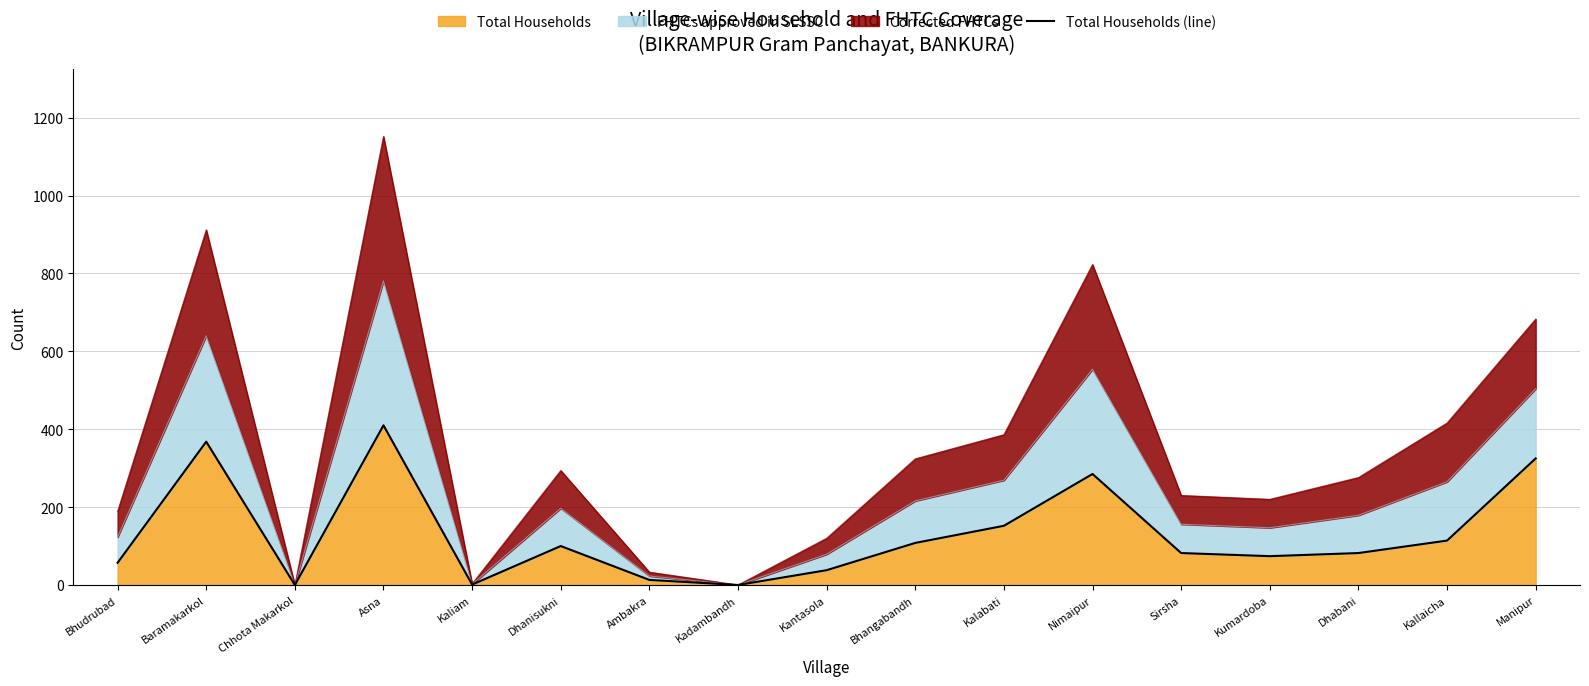

Reading left to right, extract all data points from this chart.

Bhudrubad=57	Baramakarkol=368	Chhota Makarkol=0	Asna=410	Kaliam=1	Dhanisukni=100	Ambakra=13	Kadambandh=0	Kantasola=38	Bhangabandh=108	Kalabati=152	Nimaipur=285	Sirsha=82	Kumardoba=74	Dhabani=82	Kallaicha=114	Manipur=325